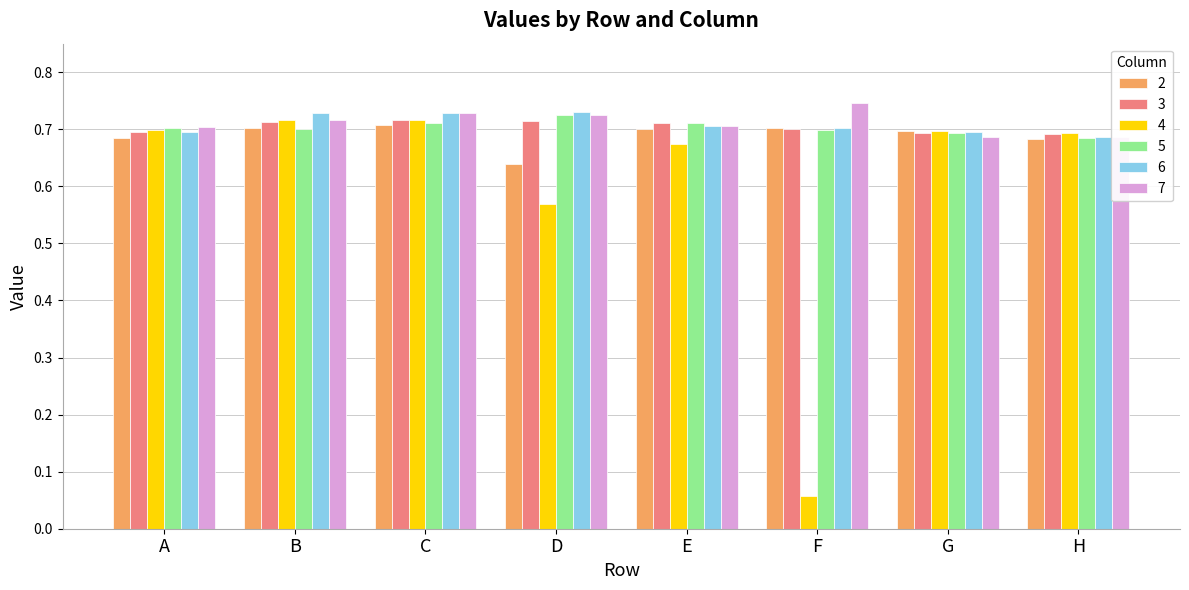

What are all the series names shown in the legend?

2, 3, 4, 5, 6, 7